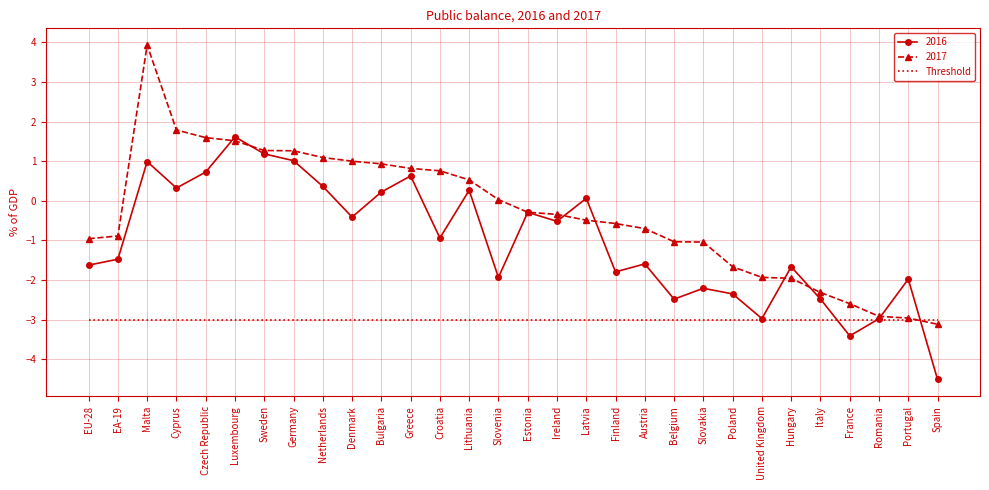

What is the difference between the highest and lowest values at Lithuania?

3.5